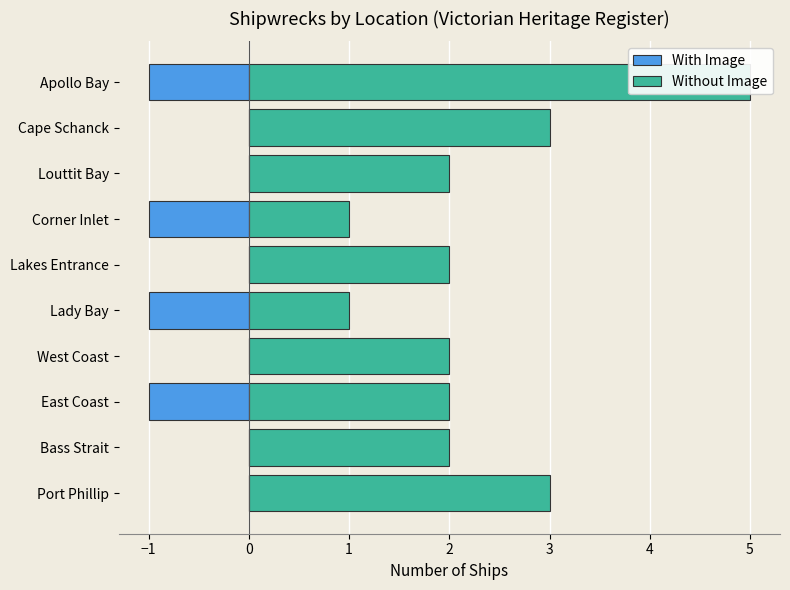

Reading right to left, what are all the values shown in this chart?

With Image: -1	0	0	-1	0	-1	0	-1	0	0
Without Image: 5	3	2	1	2	1	2	2	2	3